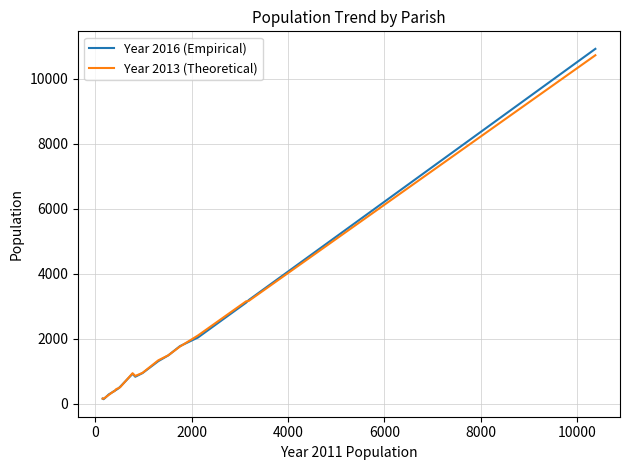

What are all the series names shown in the legend?

Year 2016 (Empirical), Year 2013 (Theoretical)